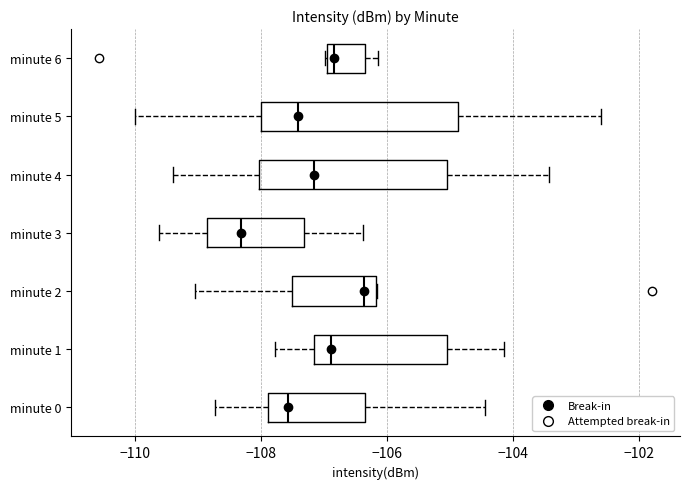

Which box's median line is the furthest to the left?

minute 3